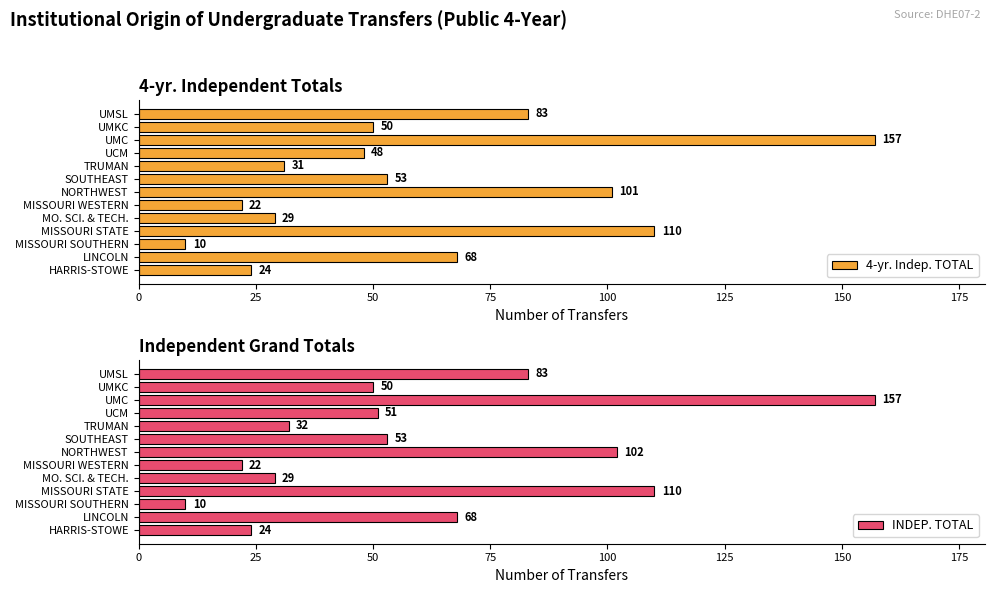

What is the minimum value shown in the chart?

10